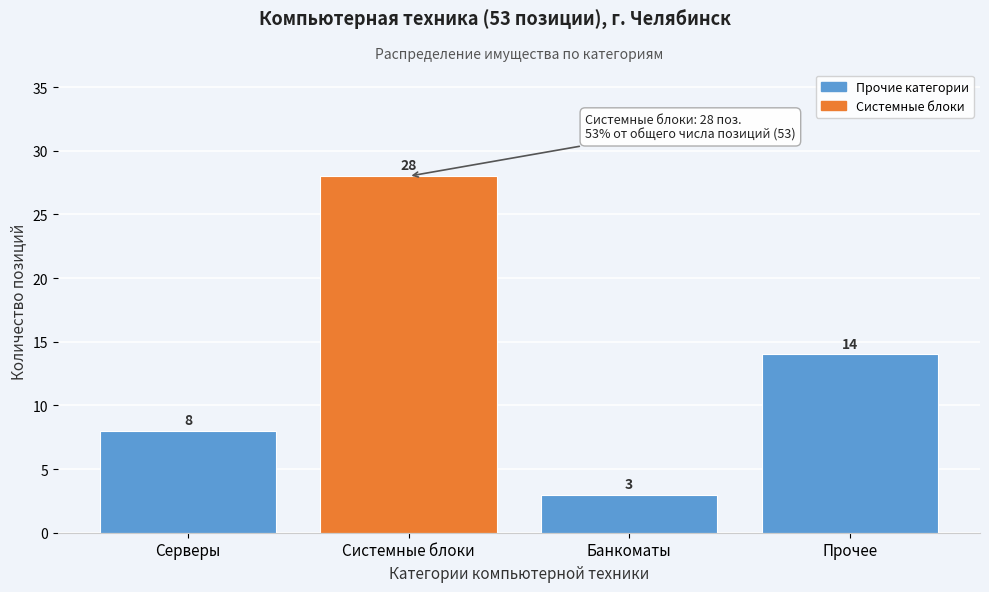

Reading left to right, what are all the values shown in this chart?

Серверы=8	Системные блоки=28	Банкоматы=3	Прочее=14